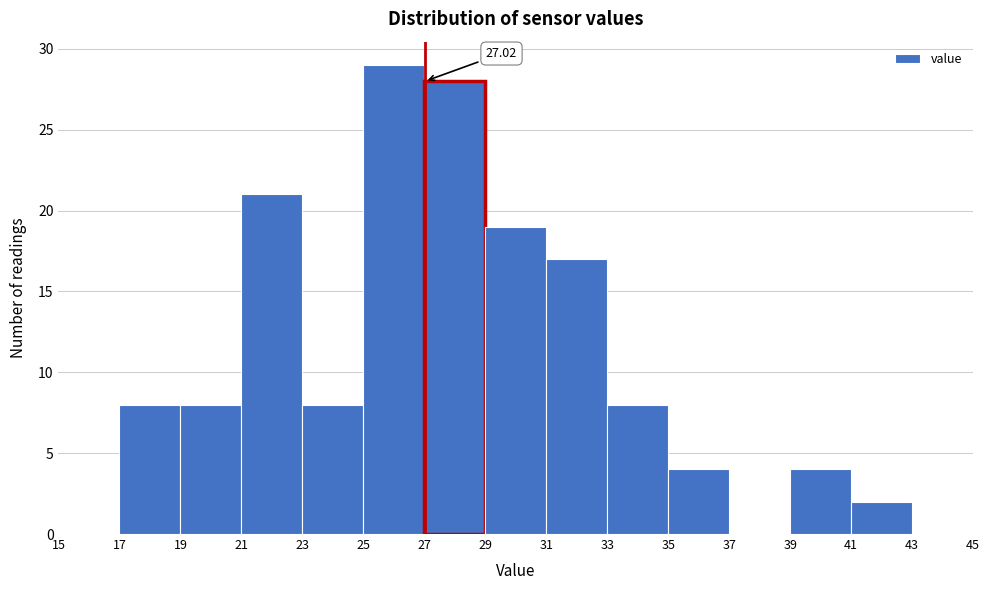

Over which range of the x-axis is the bar tallest?

25 to 27